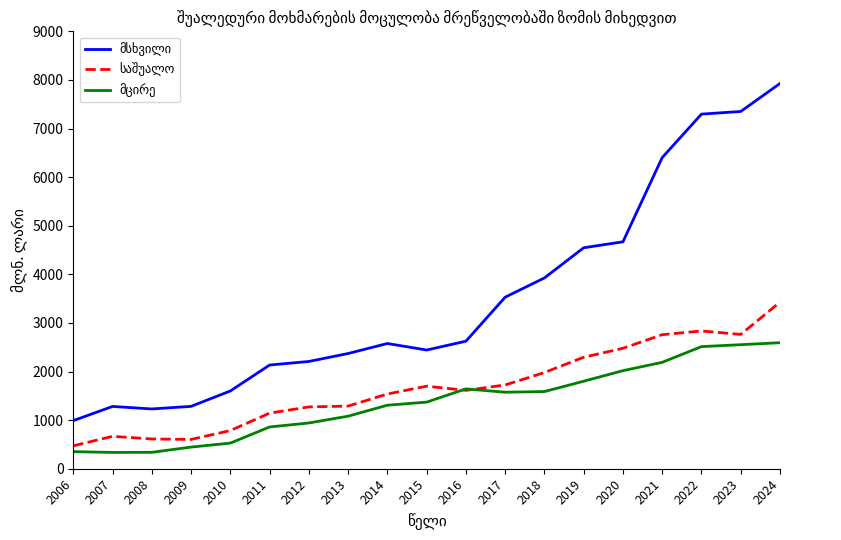

At which category is the sum across all series the highest?

2024